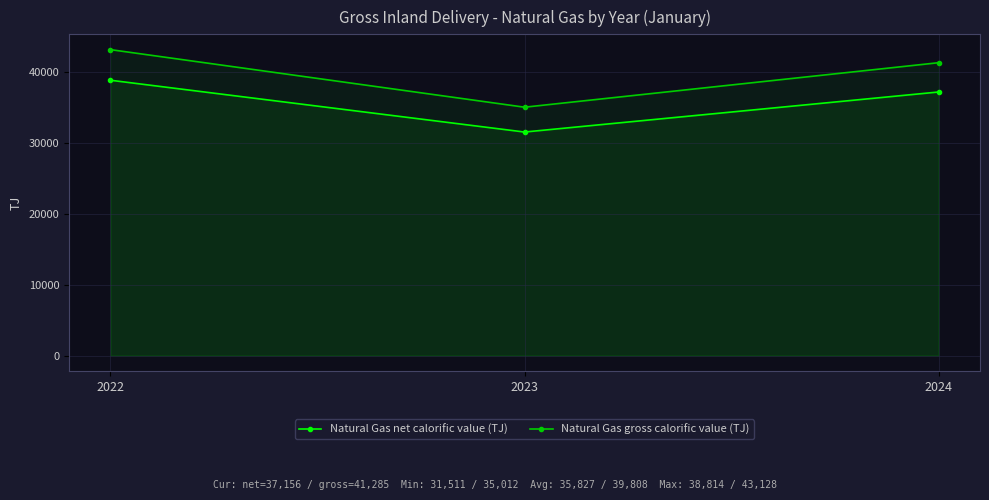

Reading right to left, extract all data points from this chart.

Natural Gas net calorific value (TJ): 37156	31511	38814
Natural Gas gross calorific value (TJ): 41285	35012	43128